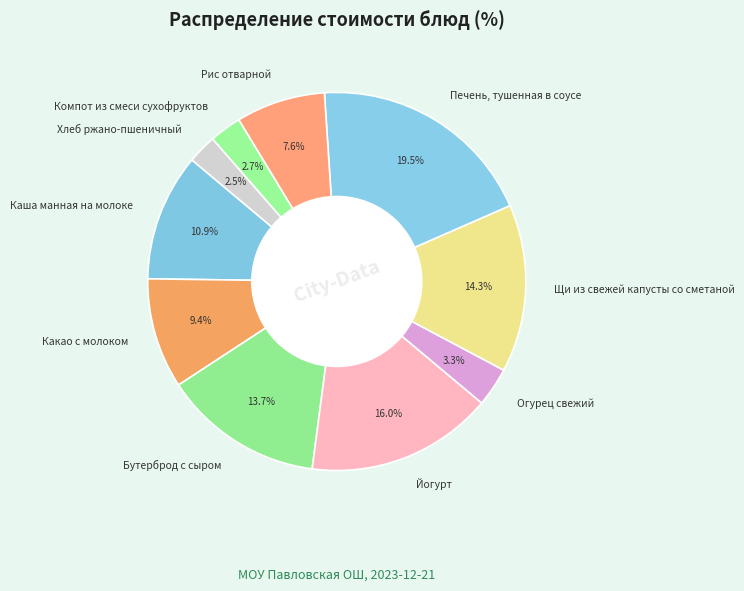

True or false: Рис отварной accounts for 8% of the total.

True